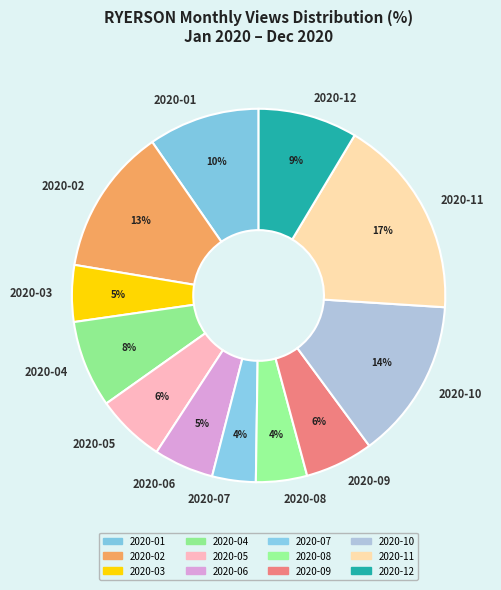

To the nearest percent, what is the average slice percentage?

8%